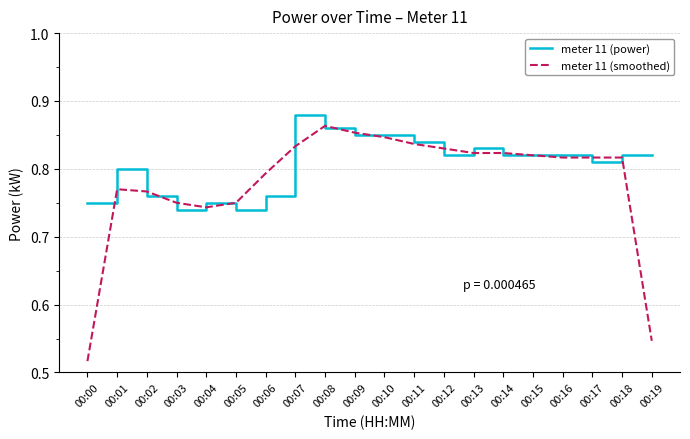

True or false: meter 11 (power) has a value of 1.0 at 00:00.

False